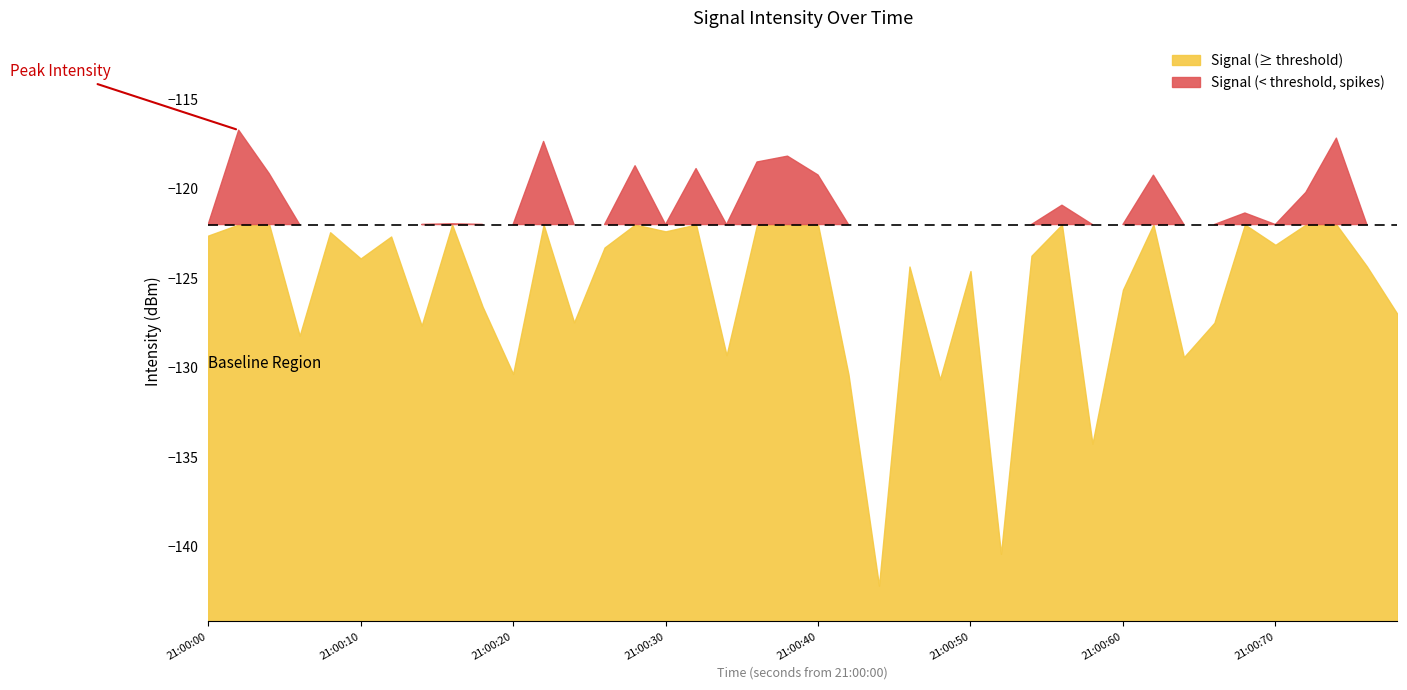

What is the difference between the maximum and minimum values?

25.5